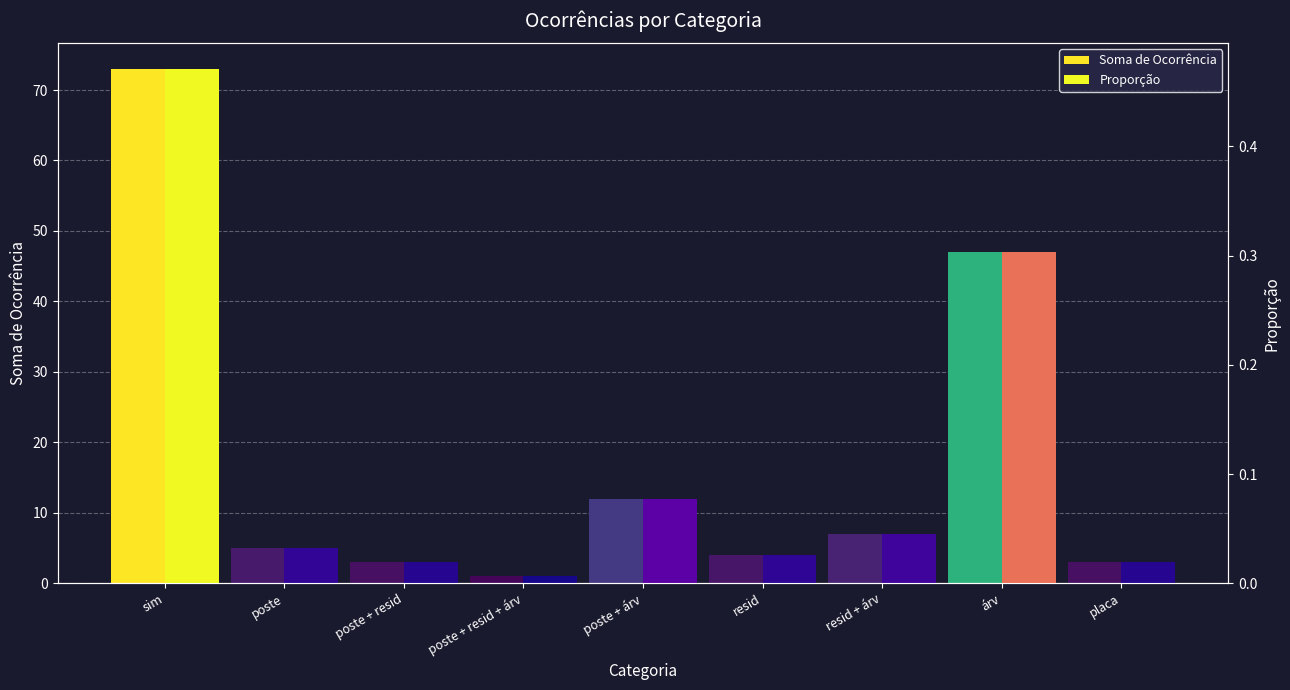

The value of Soma de Ocorrência at poste + árv is 16.3. True or false?

False